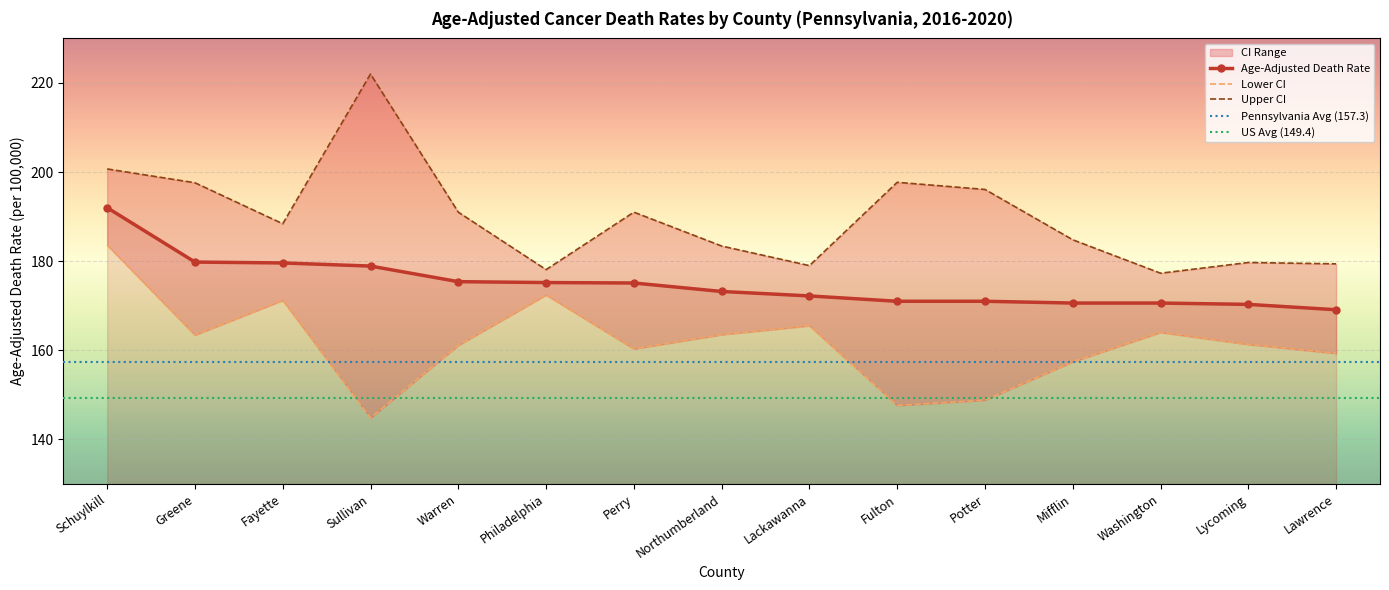

What is the value of the Upper CI point at the 15th from the left?

179.4